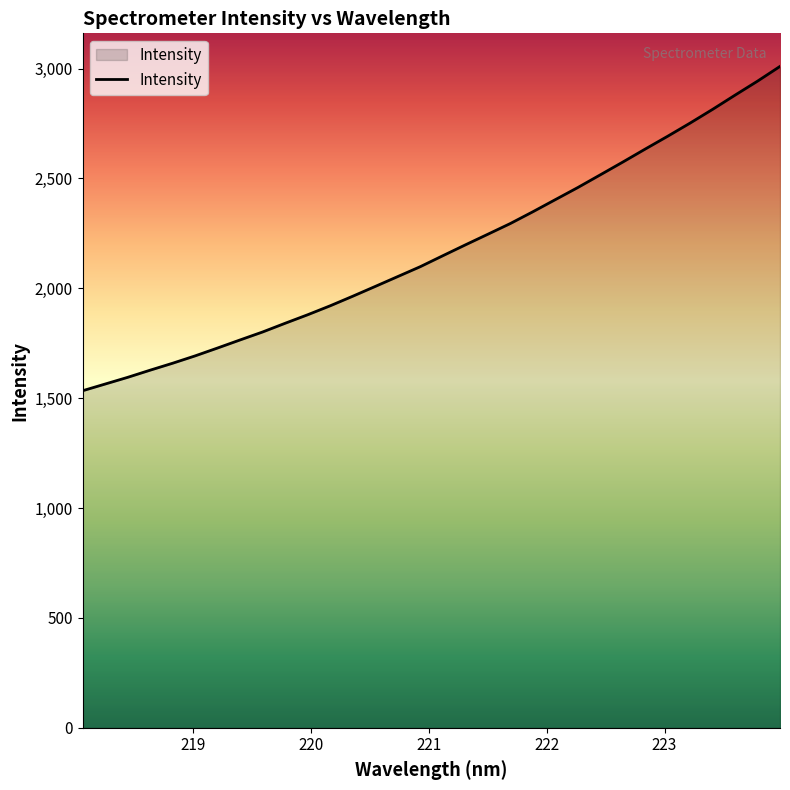

What is the difference between the maximum and minimum values?

1476.1